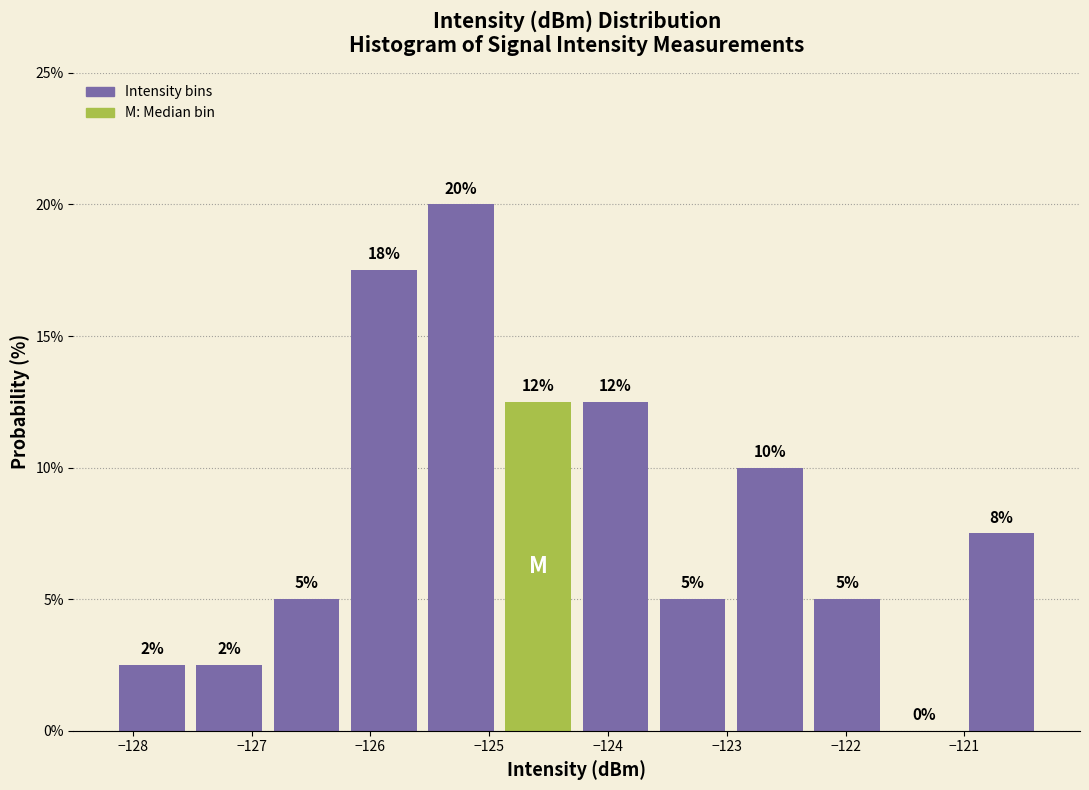

Which range on the x-axis has the tallest bar?

-125.6 to -124.9